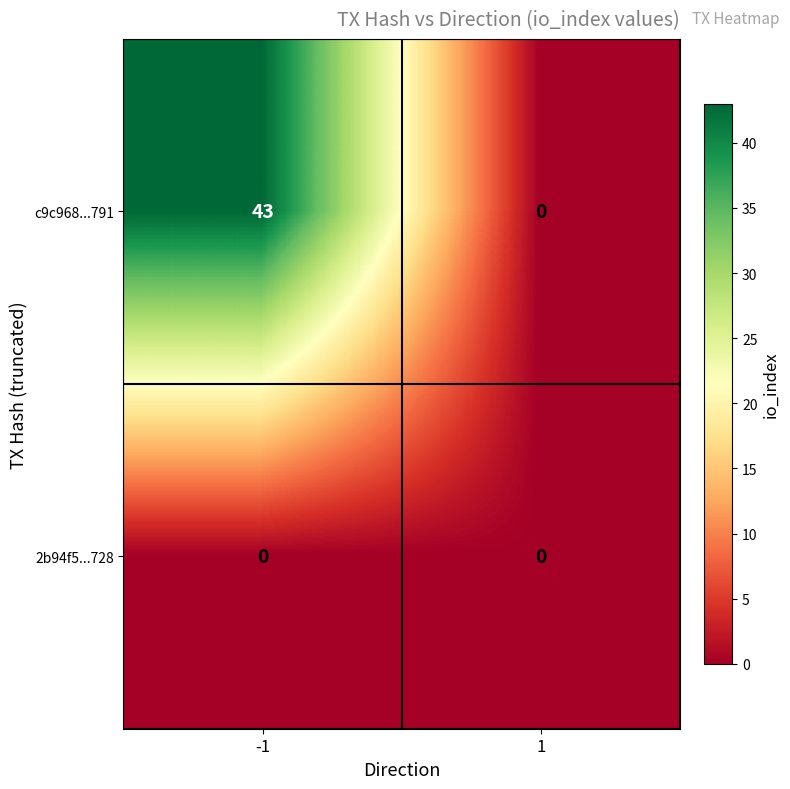

At -1, list the series in order from largest to smallest.

c9c968...791, 2b94f5...728